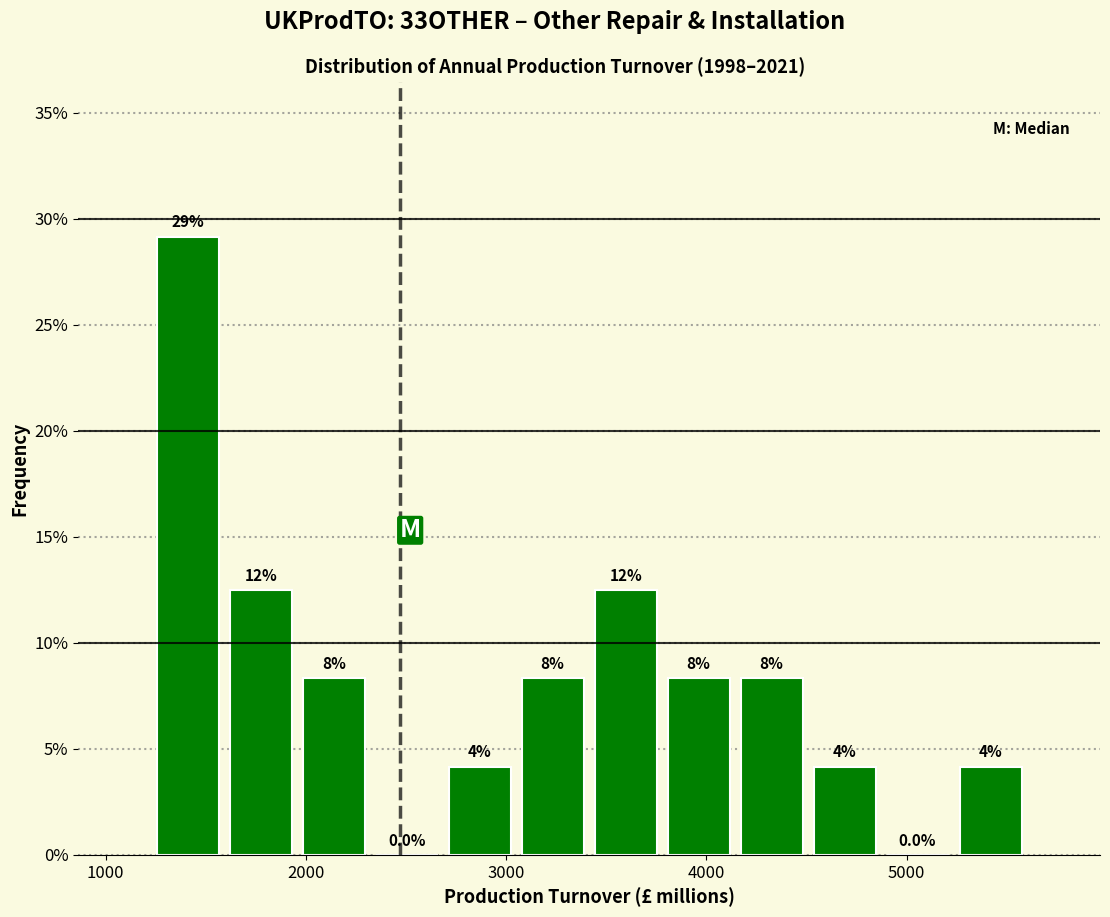

Around what value on the x-axis is the tallest bar? Give the approximate position of its centre, as read against the axis.

1400